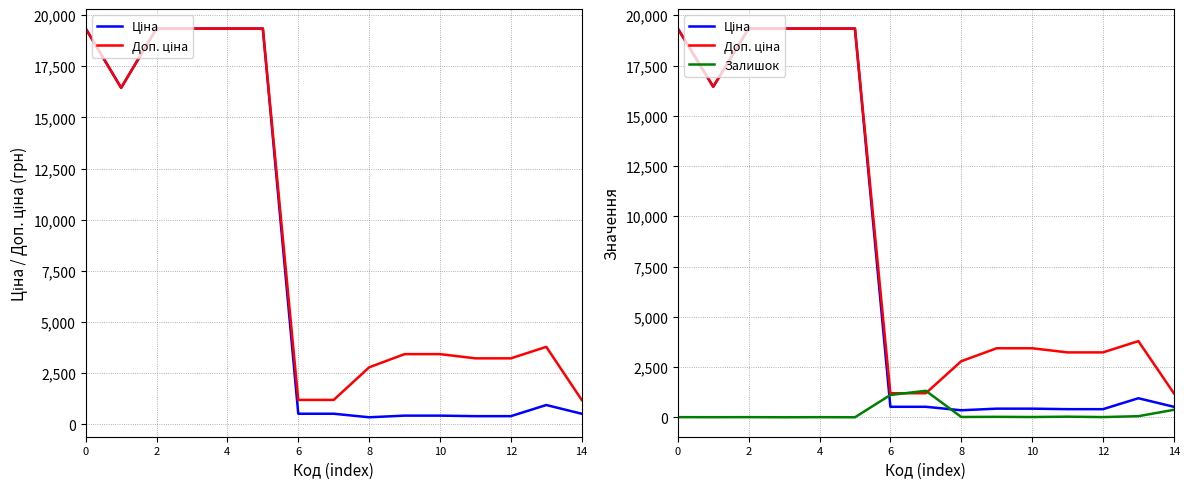

What is the value of the Залишок point at the 7th from the left?

1110.0